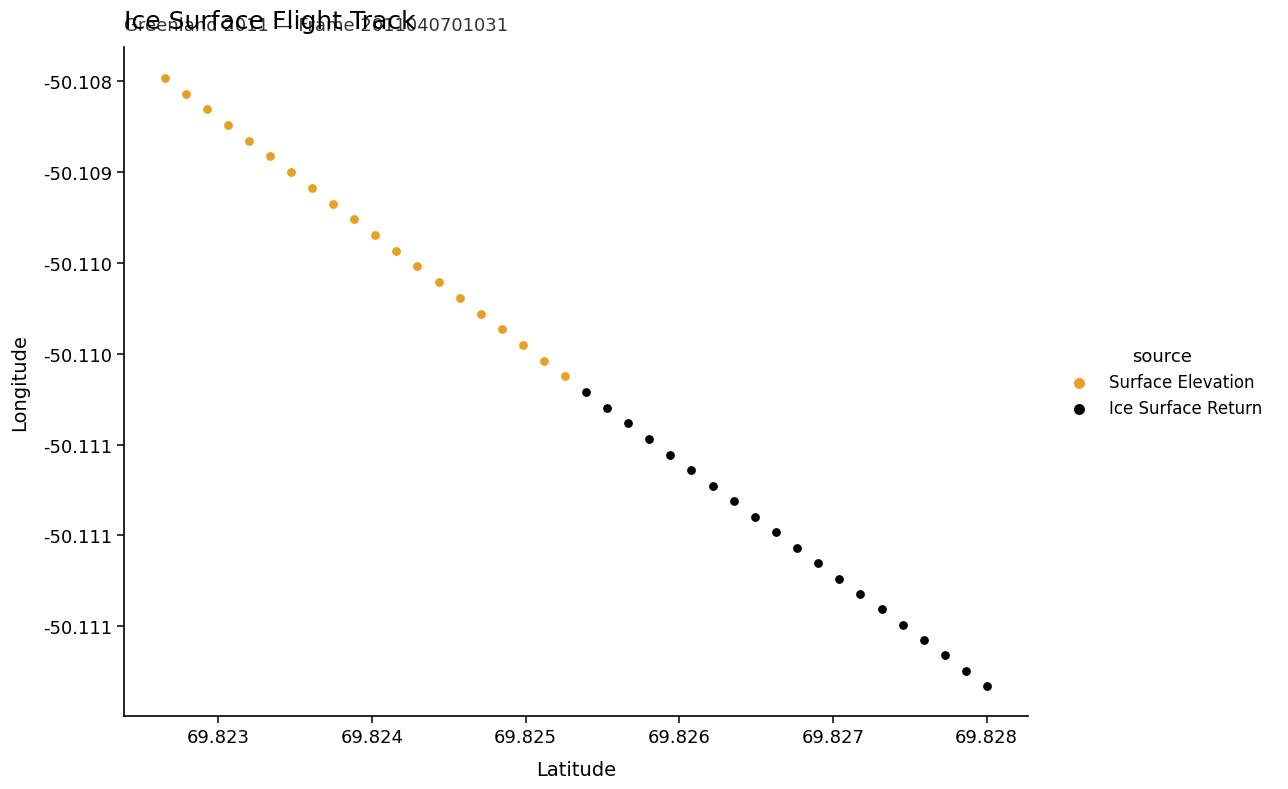

What are all the series names shown in the legend?

Surface Elevation, Ice Surface Return